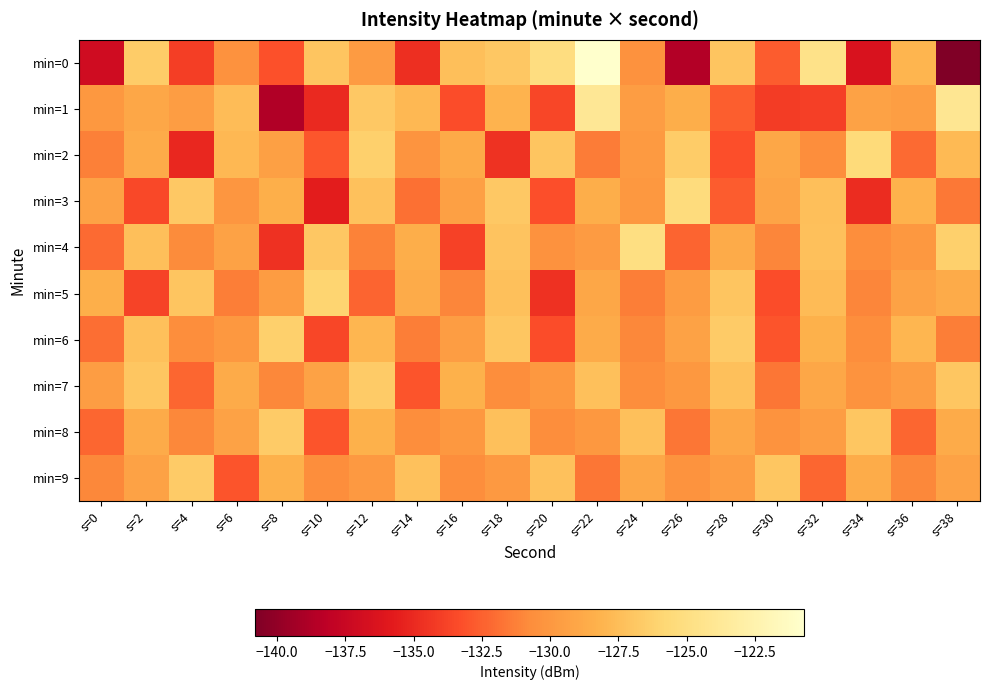

What is the total value across all series at s=14?

-1304.2